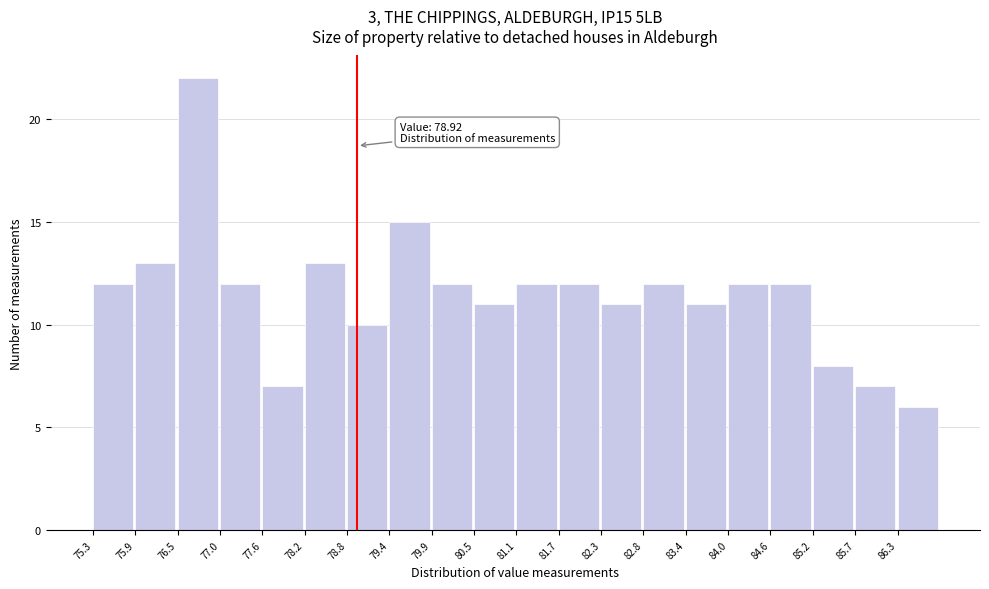

Over which range of the x-axis is the bar tallest?

76.46 to 77.04